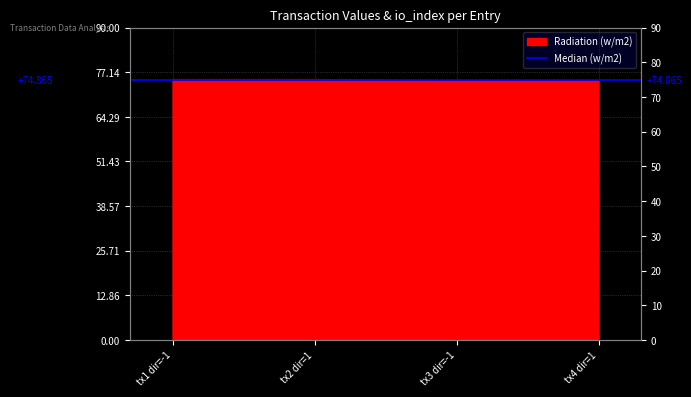

The value at tx3 dir=-1 is 74.7. True or false?

True